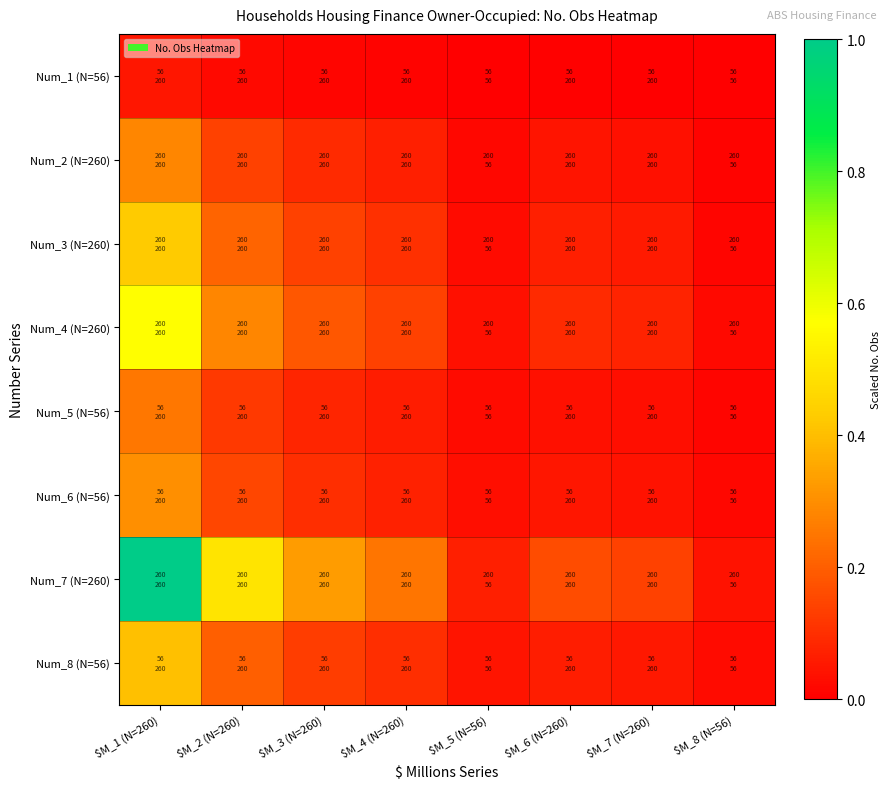

Reading right to left, transcribe all the data shown in this chart.

Num_1 (N=56): $M_8 (N=56)=0.0	$M_7 (N=260)=0.0	$M_6 (N=260)=0.0	$M_5 (N=56)=0.0	$M_4 (N=260)=0.0	$M_3 (N=260)=0.0	$M_2 (N=260)=0.0	$M_1 (N=260)=0.0
Num_2 (N=260): $M_8 (N=56)=0.0	$M_7 (N=260)=0.0	$M_6 (N=260)=0.0	$M_5 (N=56)=0.0	$M_4 (N=260)=0.1	$M_3 (N=260)=0.1	$M_2 (N=260)=0.1	$M_1 (N=260)=0.3
Num_3 (N=260): $M_8 (N=56)=0.0	$M_7 (N=260)=0.1	$M_6 (N=260)=0.1	$M_5 (N=56)=0.0	$M_4 (N=260)=0.1	$M_3 (N=260)=0.1	$M_2 (N=260)=0.2	$M_1 (N=260)=0.4
Num_4 (N=260): $M_8 (N=56)=0.0	$M_7 (N=260)=0.1	$M_6 (N=260)=0.1	$M_5 (N=56)=0.0	$M_4 (N=260)=0.1	$M_3 (N=260)=0.2	$M_2 (N=260)=0.3	$M_1 (N=260)=0.6
Num_5 (N=56): $M_8 (N=56)=0.0	$M_7 (N=260)=0.0	$M_6 (N=260)=0.0	$M_5 (N=56)=0.0	$M_4 (N=260)=0.1	$M_3 (N=260)=0.1	$M_2 (N=260)=0.1	$M_1 (N=260)=0.3
Num_6 (N=56): $M_8 (N=56)=0.0	$M_7 (N=260)=0.0	$M_6 (N=260)=0.0	$M_5 (N=56)=0.0	$M_4 (N=260)=0.1	$M_3 (N=260)=0.1	$M_2 (N=260)=0.1	$M_1 (N=260)=0.3
Num_7 (N=260): $M_8 (N=56)=0.0	$M_7 (N=260)=0.1	$M_6 (N=260)=0.2	$M_5 (N=56)=0.1	$M_4 (N=260)=0.2	$M_3 (N=260)=0.3	$M_2 (N=260)=0.5	$M_1 (N=260)=1.0
Num_8 (N=56): $M_8 (N=56)=0.0	$M_7 (N=260)=0.1	$M_6 (N=260)=0.1	$M_5 (N=56)=0.0	$M_4 (N=260)=0.1	$M_3 (N=260)=0.1	$M_2 (N=260)=0.2	$M_1 (N=260)=0.4